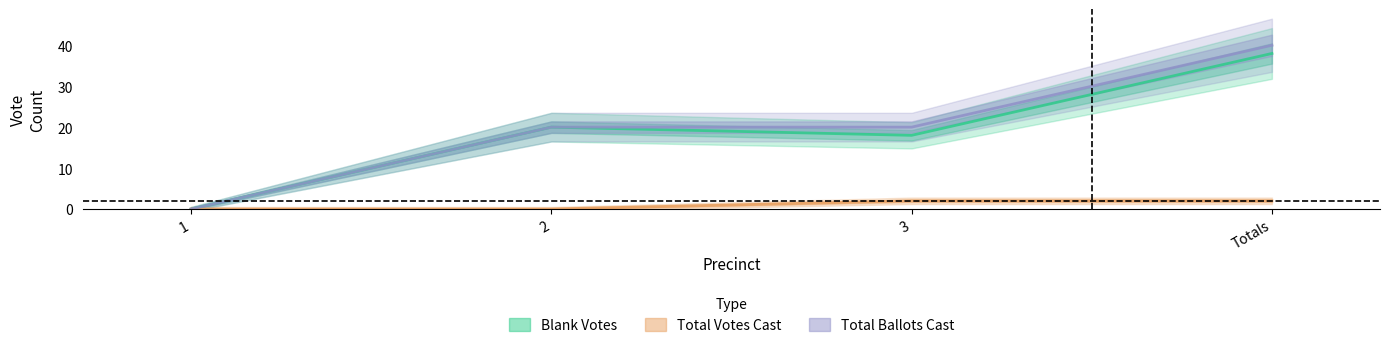

Does the chart have visible grid lines?

No